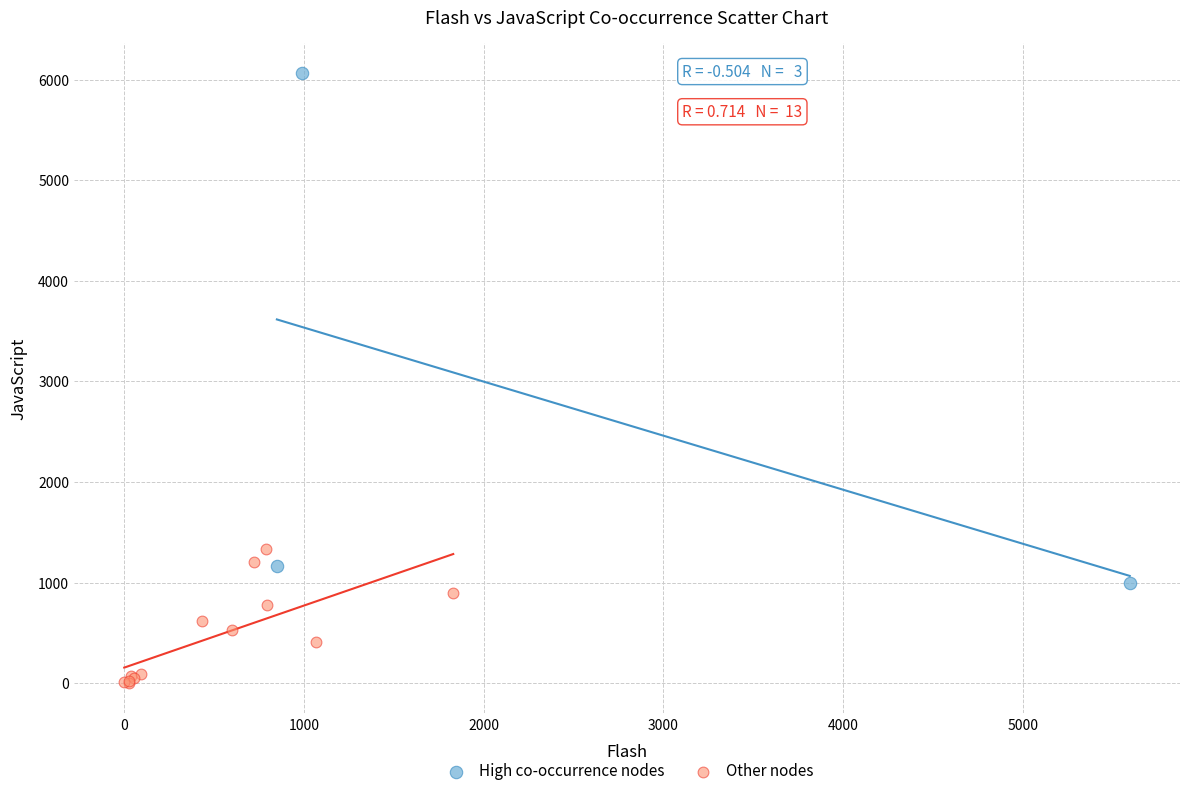

Which series contains the lowest Y value?

Other nodes